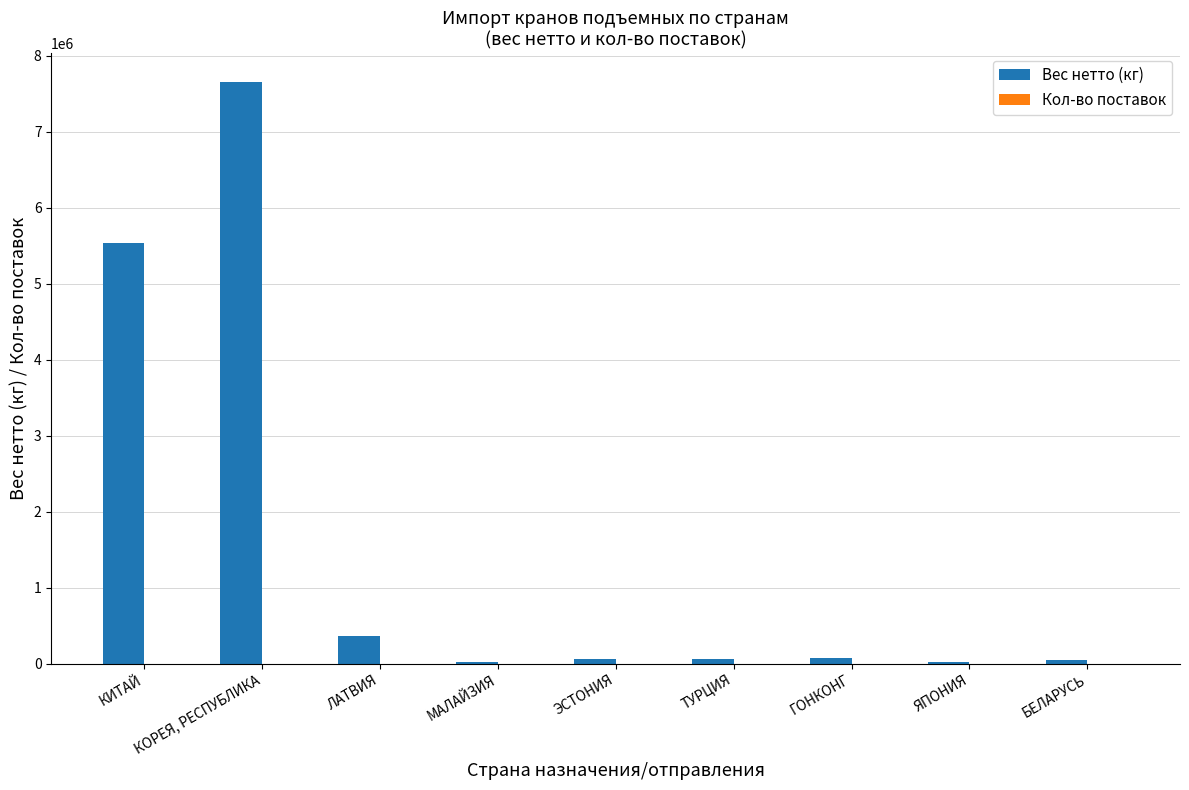

Are the bars horizontal?

No